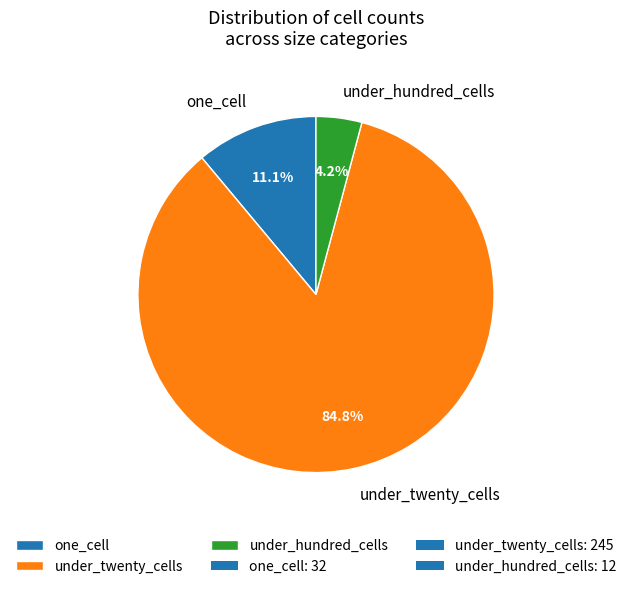

What is the majority slice?

under_twenty_cells